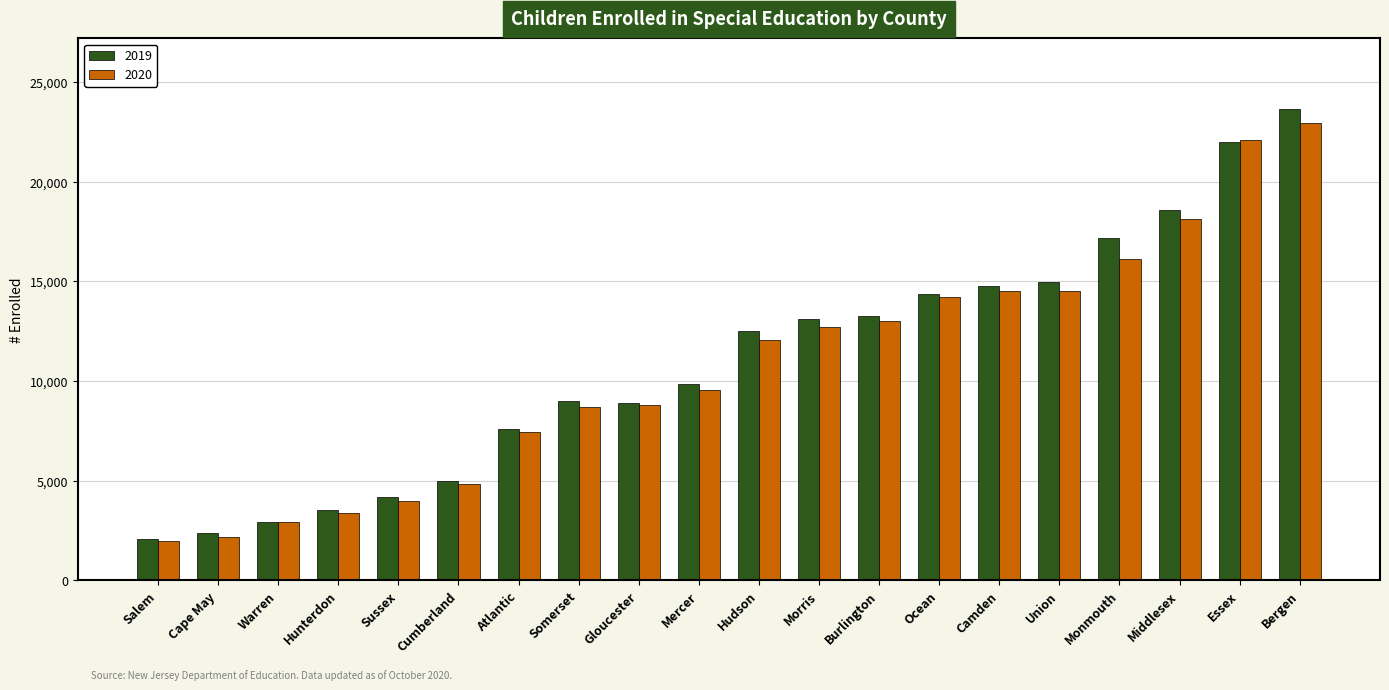

What position from the left is Middlesex?

18